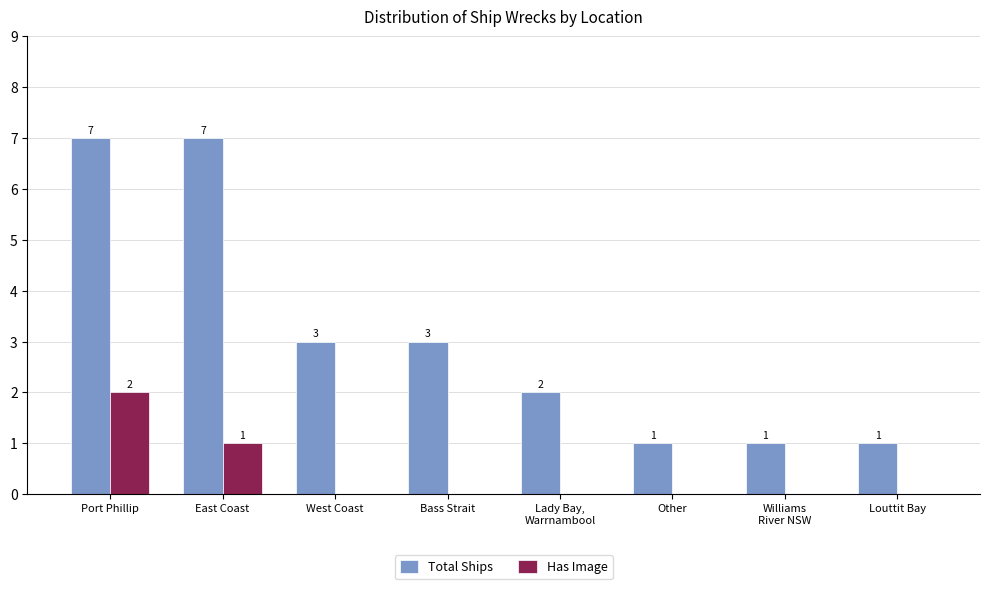

The Has Image series shows -1 at Louttit Bay. True or false?

False